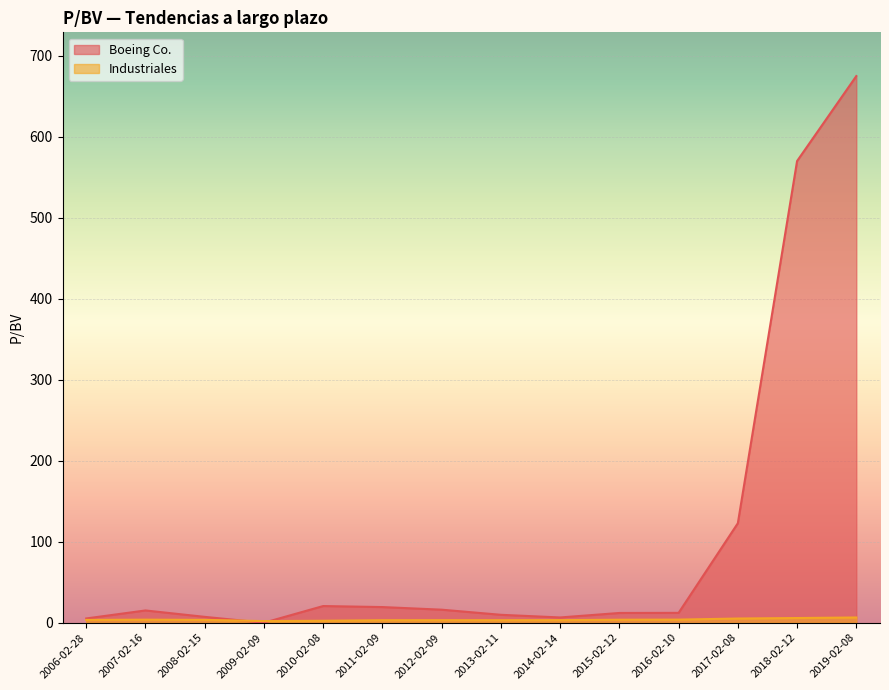

List the labels in order of Boeing Co. value, largest first.

2019-02-08, 2018-02-12, 2017-02-08, 2010-02-08, 2011-02-09, 2012-02-09, 2007-02-16, 2016-02-10, 2015-02-12, 2013-02-11, 2008-02-15, 2014-02-14, 2006-02-28, 2009-02-09